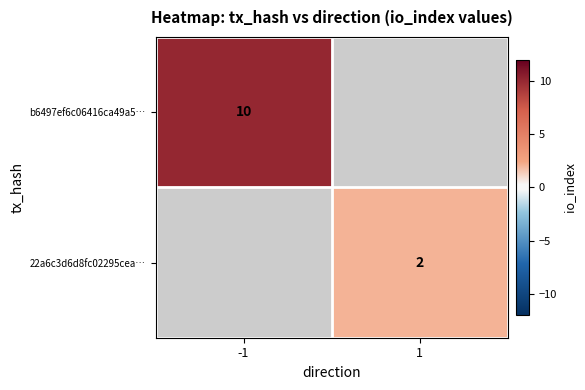

The 22a6c3d6d8fc02295cea… series shows 0 at 1. True or false?

False